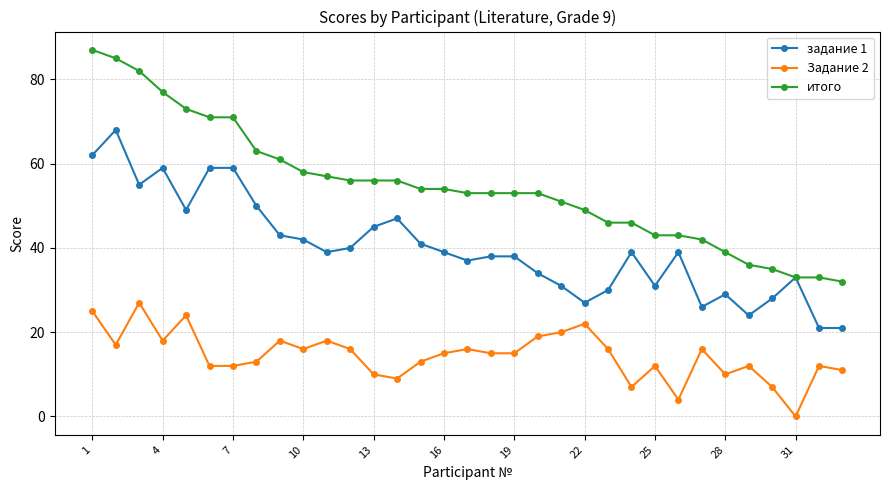

At how many categories does at least one series exceed 23?

33